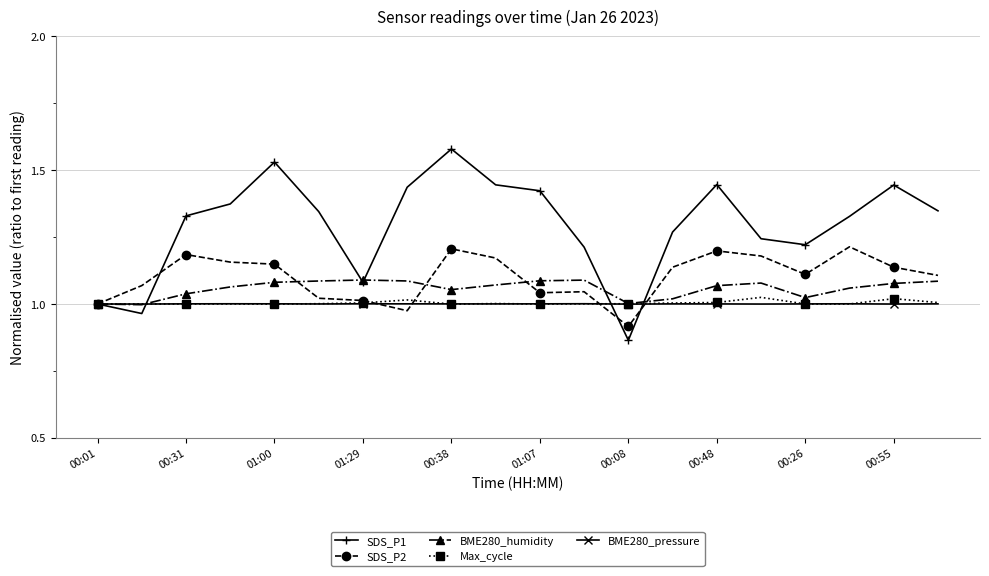

True or false: SDS_P1 has more than 1 points higher than both neighbors.

True